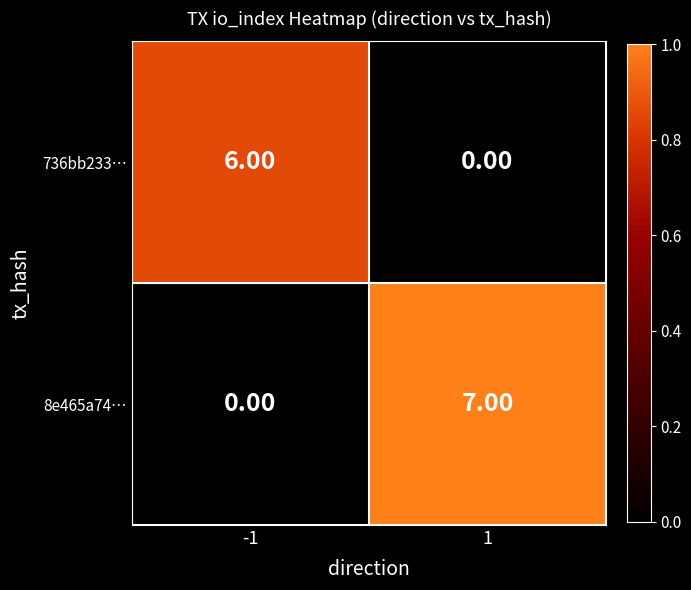

At which category is the sum across all series the highest?

1